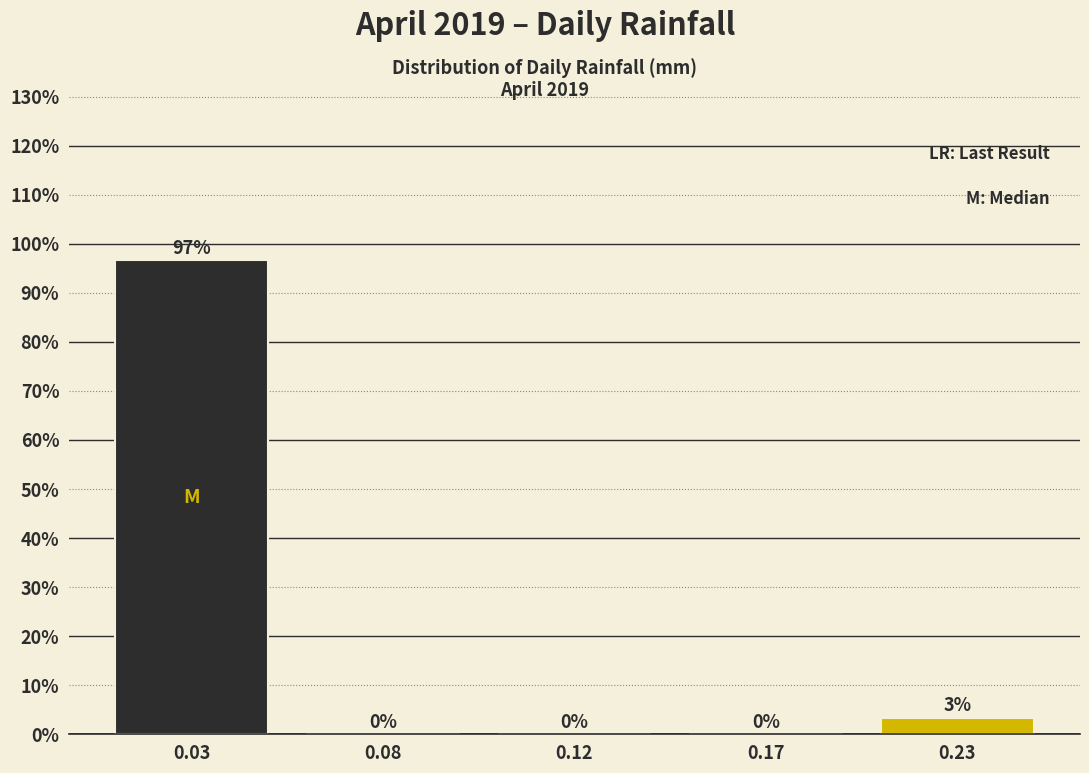

What is the sum of all values?

100.0